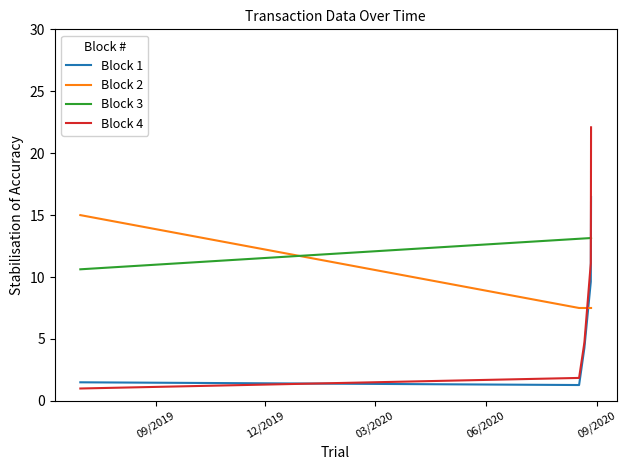

What is the smallest value displayed?

1.0